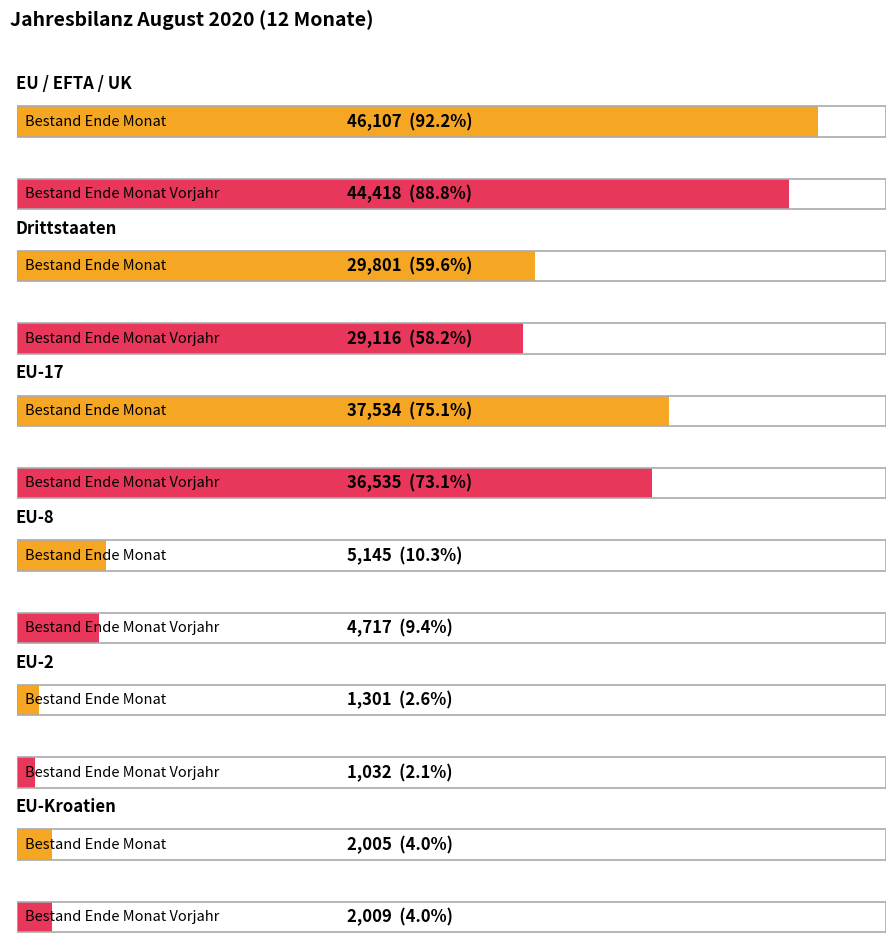

What is the value of the Bestand Ende Monat bar at the 6th from the left?

2005